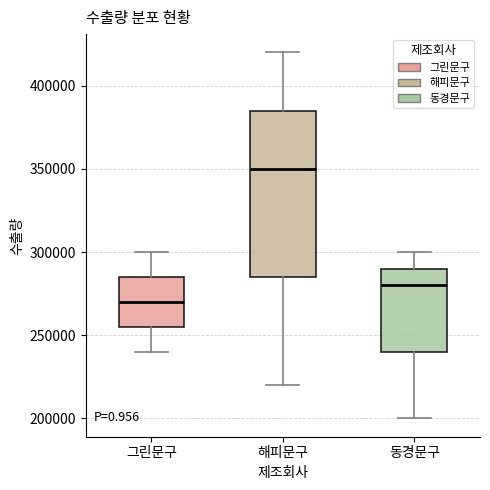

Reading left to right, read every box against the y-axis: the position of its median line, the range the box covers, and the ends of its whiskers. The values are not printed on the chart, so give them approximately, as read against the axis.

그린문구: median 270000, box 255000 to 285000, whiskers 240000 to 300000
해피문구: median 350000, box 285000 to 385000, whiskers 220000 to 420000
동경문구: median 280000, box 240000 to 290000, whiskers 200000 to 300000